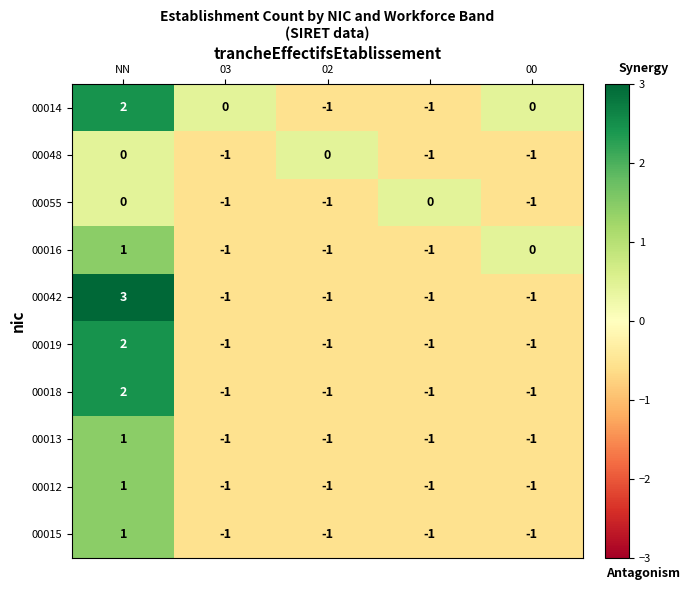

Count the 00014 values in the range -1 to 0.

4